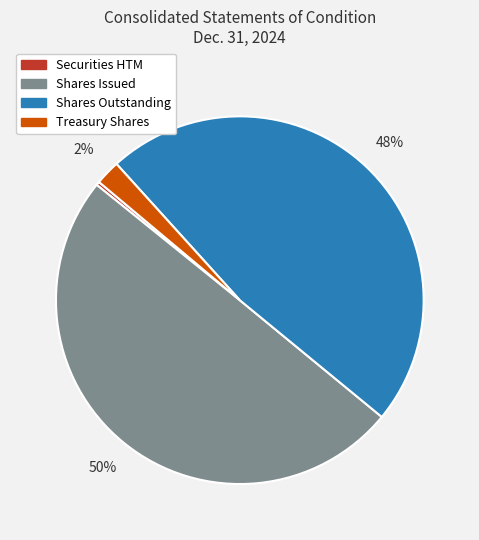

How many slices are in this pie chart?

4